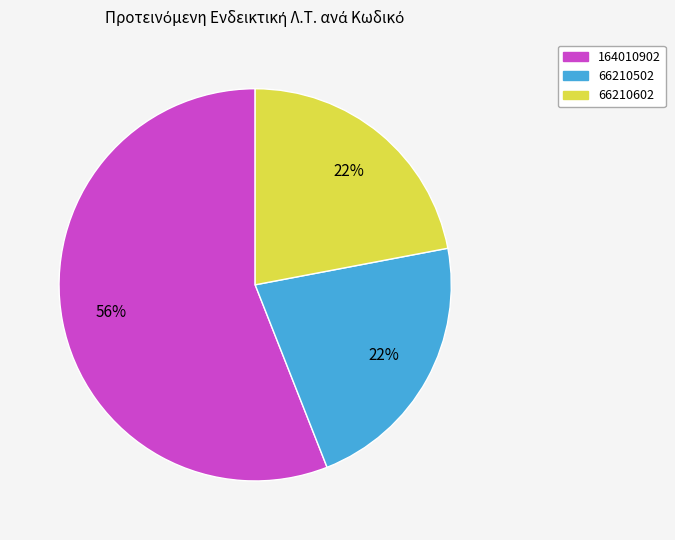

Is 164010902 the majority of the pie?

Yes